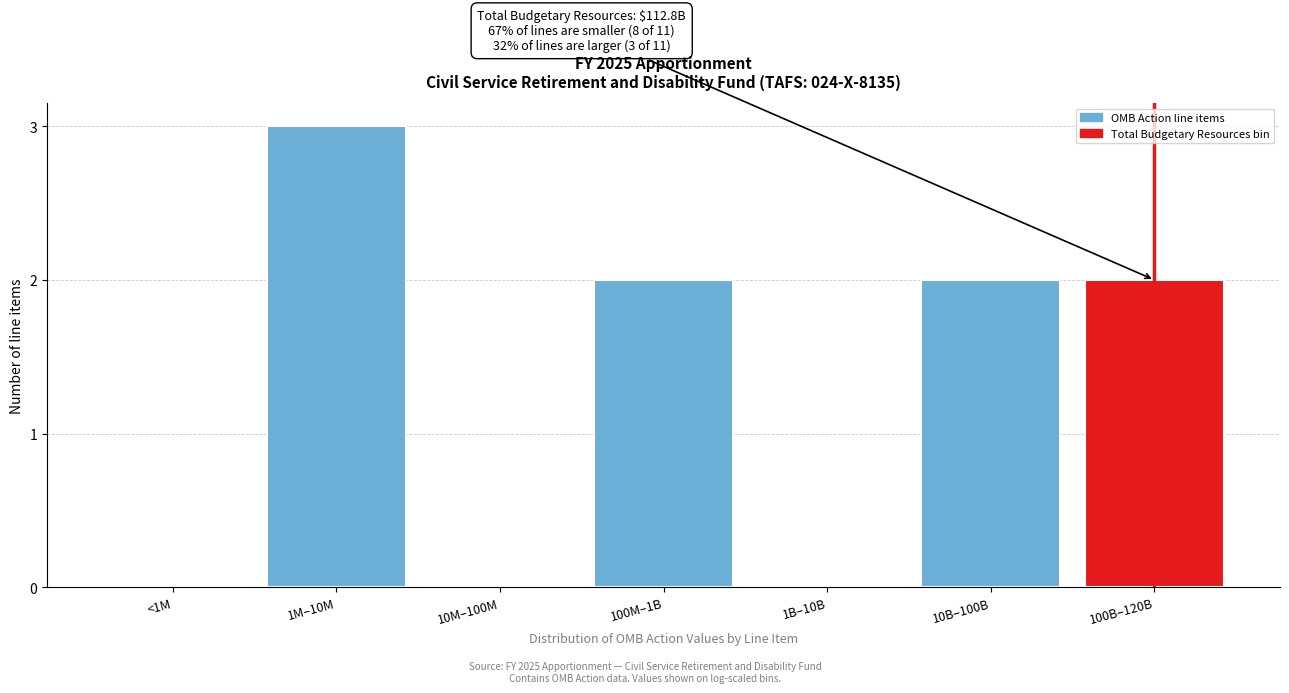

Reading right to left, extract all data points from this chart.

100B–120B=2	10B–100B=2	1B–10B=0	100M–1B=2	10M–100M=0	1M–10M=3	<1M=0